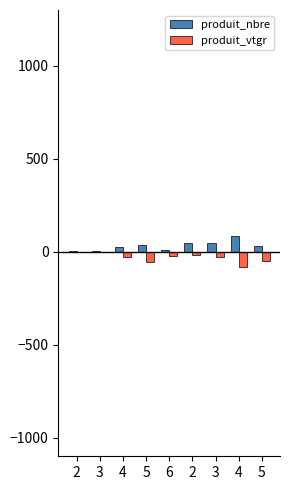

At which label does produit_nbre reach its minimum?

2